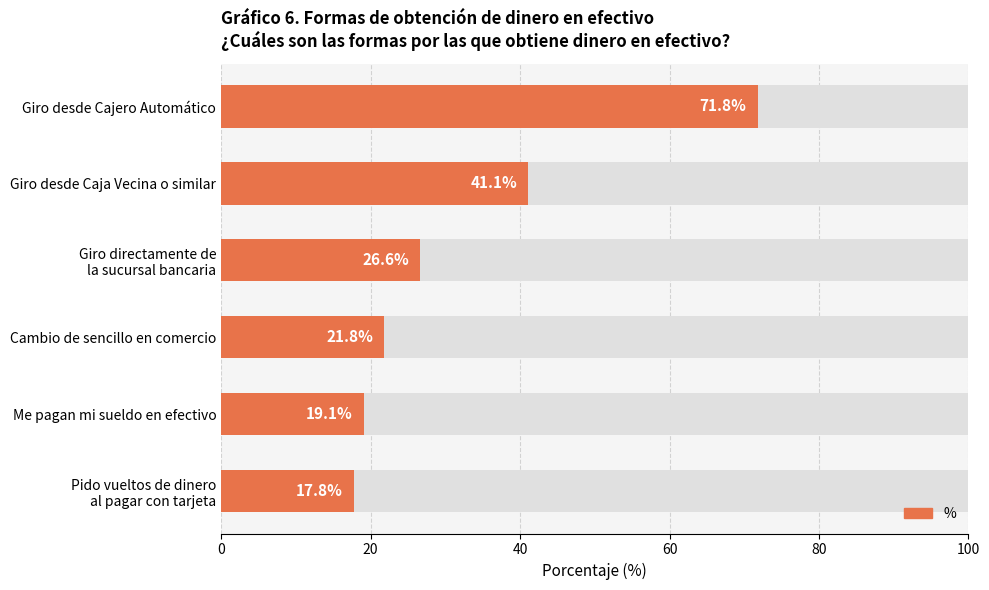

The value at Me pagan mi sueldo en efectivo is 12.0. True or false?

False